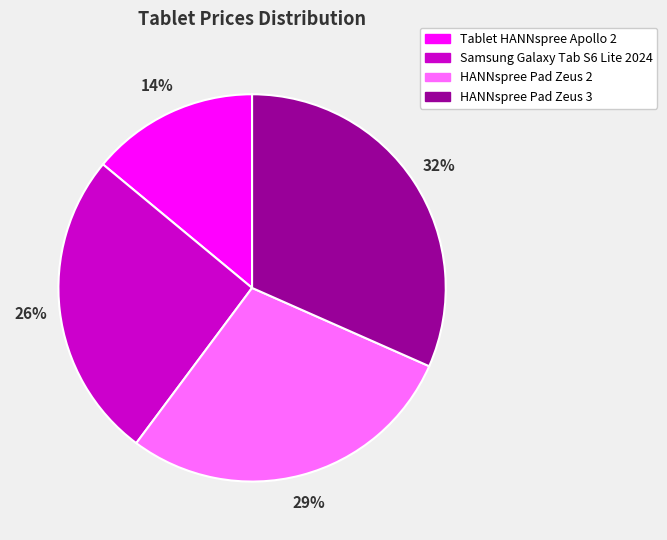

Rank the categories by value from lowest to highest.

Tablet HANNspree Apollo 2, Samsung Galaxy Tab S6 Lite 2024, HANNspree Pad Zeus 2, HANNspree Pad Zeus 3